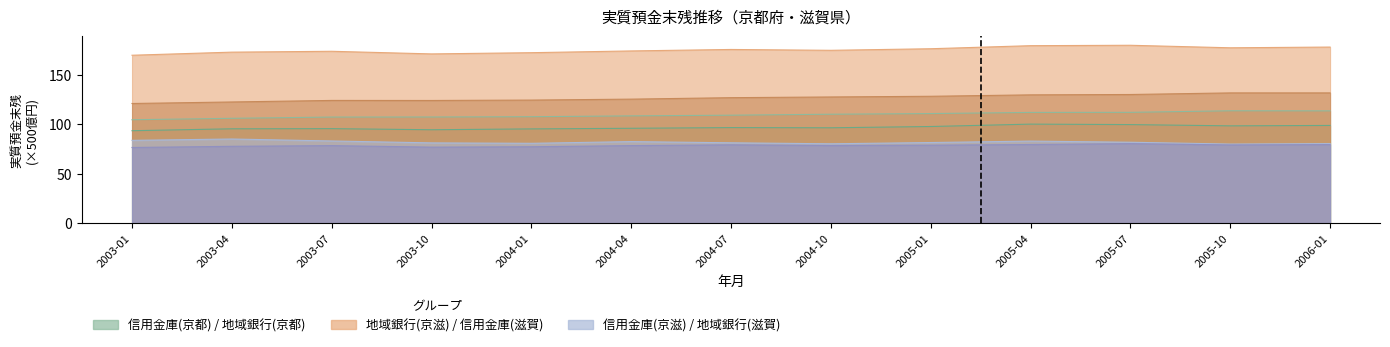

At how many categories does at least one series exceed 164?

13